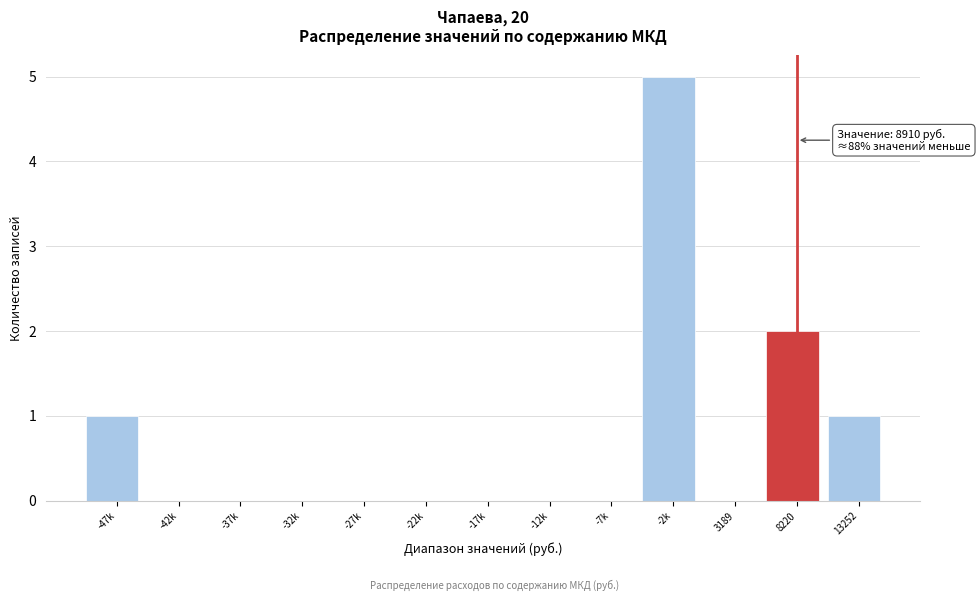

Reading right to left, list all the values displayed in this chart.

13252=1	8220=2	3189=0	-2k=5	-7k=0	-12k=0	-17k=0	-22k=0	-27k=0	-32k=0	-37k=0	-42k=0	-47k=1